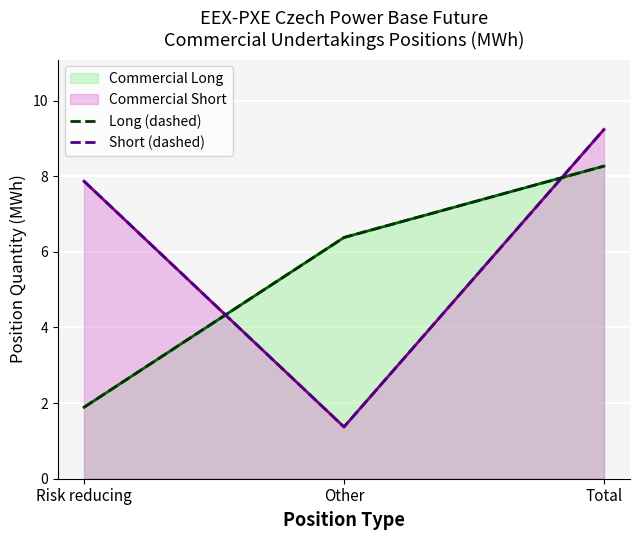

Between Total and Other, which is larger?

Total